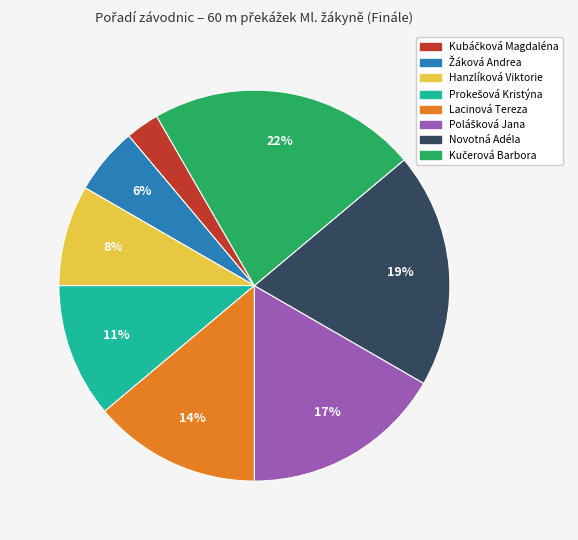

What percentage is the Lacinová Tereza slice, to the nearest percent?

14%